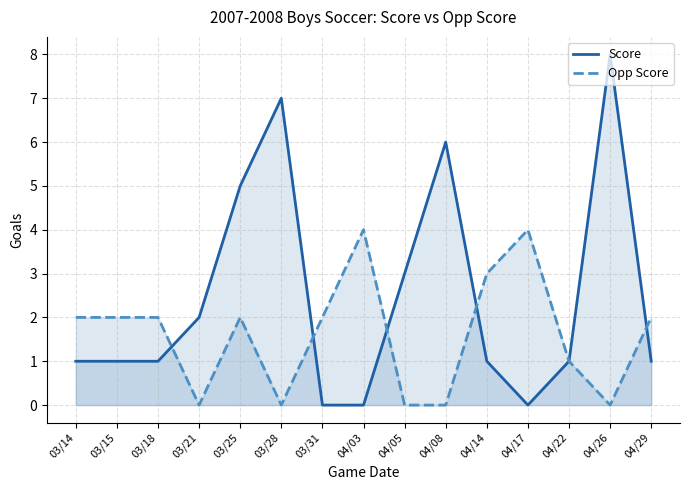

What position from the right is 03/15?

14